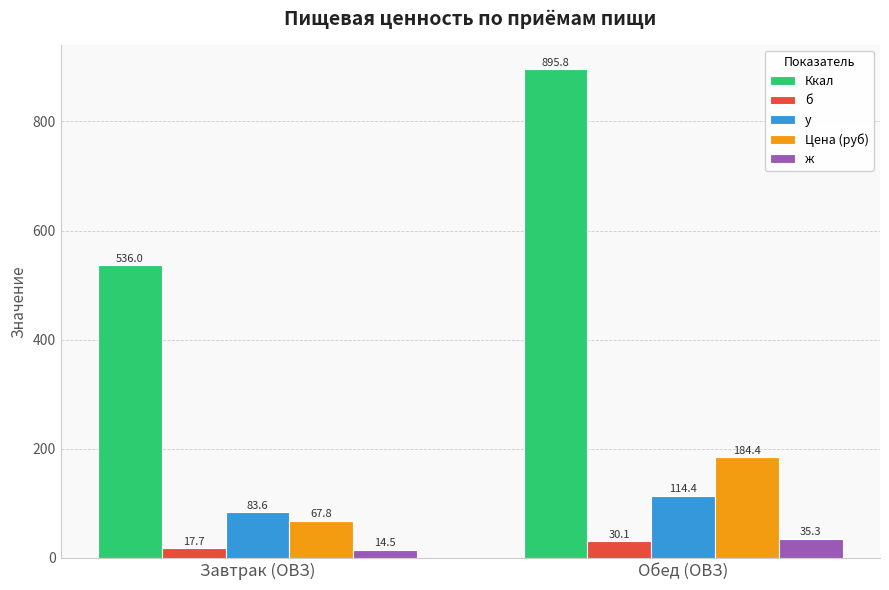

Which category has the lowest value in the Ккал series?

Завтрак (ОВЗ)